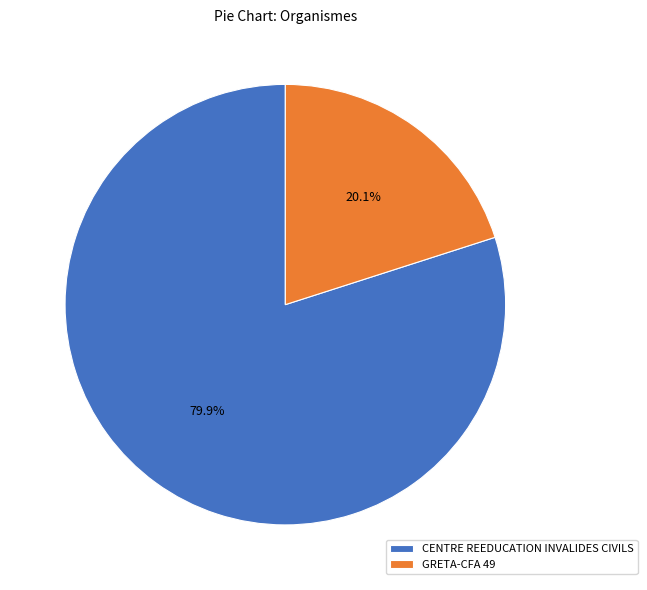

True or false: CENTRE REEDUCATION INVALIDES CIVILS accounts for 80% of the total.

True